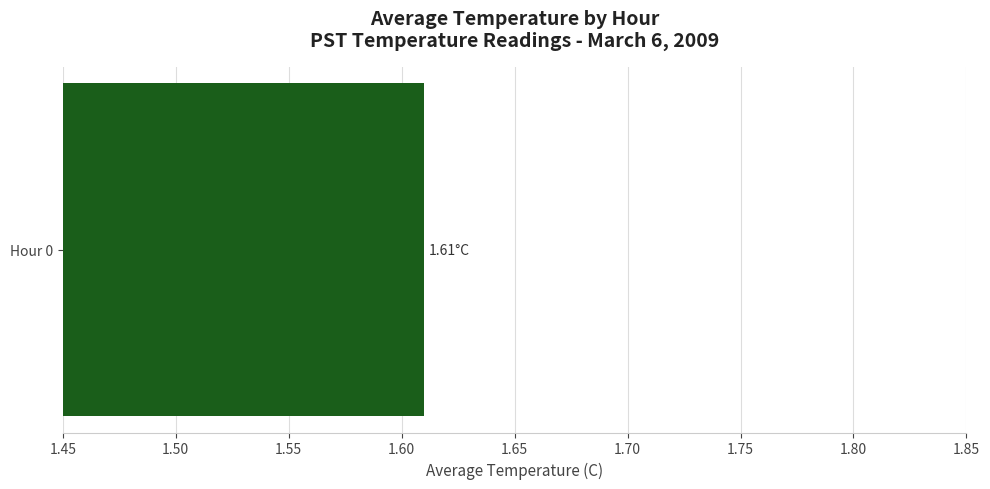

Does the chart contain stacked bars?

No